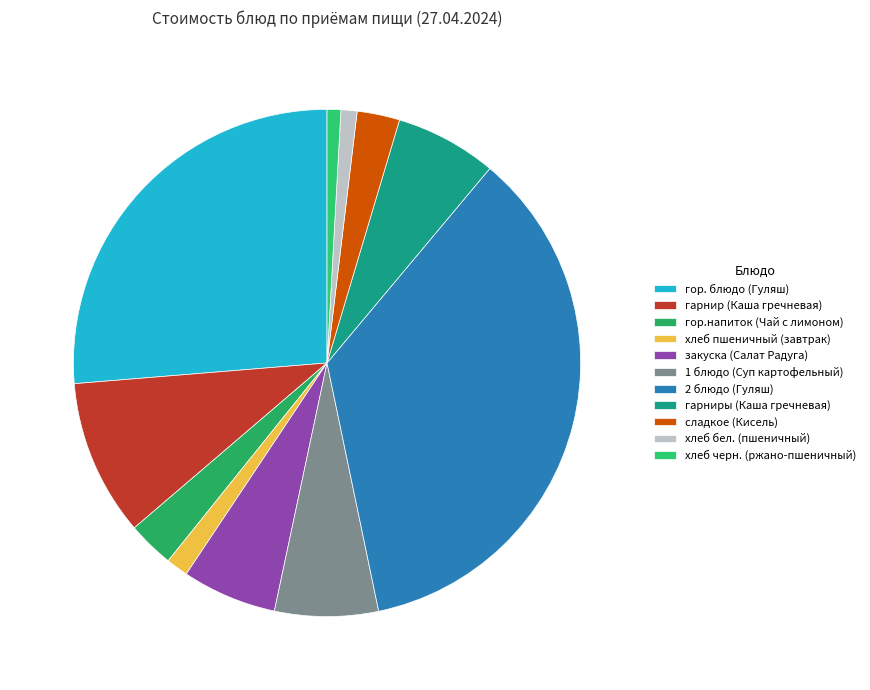

Count the number of slices in the pie.

11